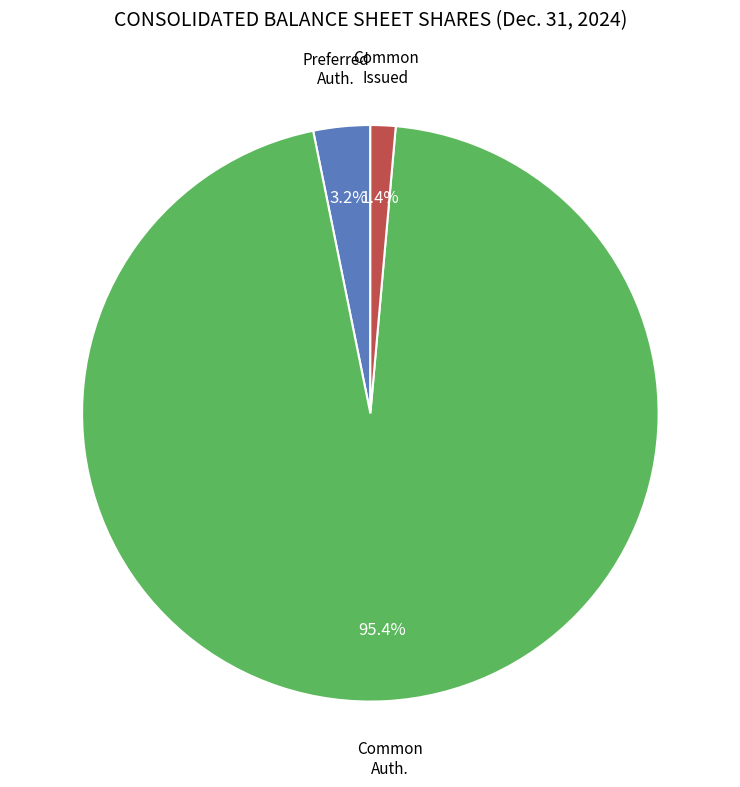

To the nearest percent, what is the average slice percentage?

33%